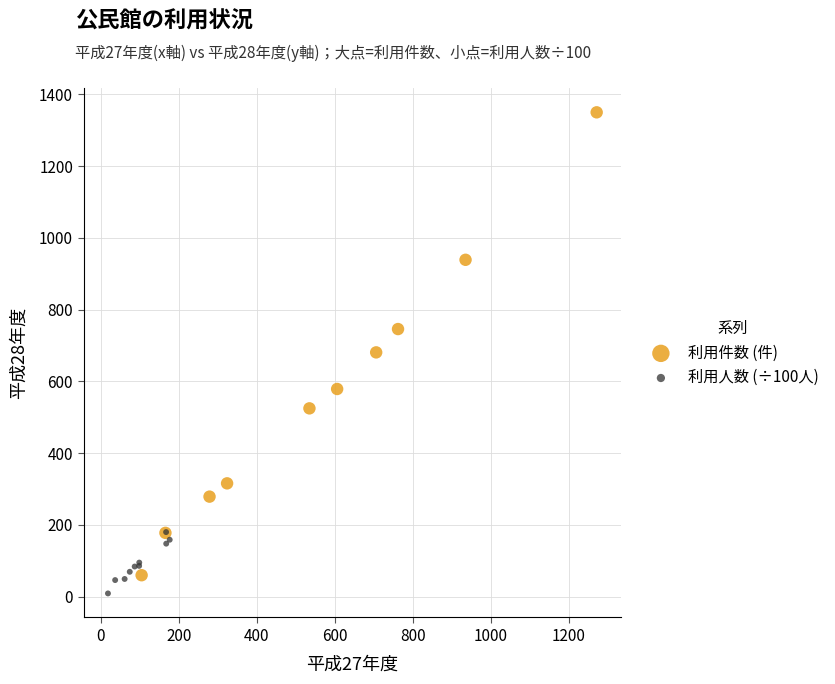

What are all the series names shown in the legend?

利用件数 (件), 利用人数 (÷100人)